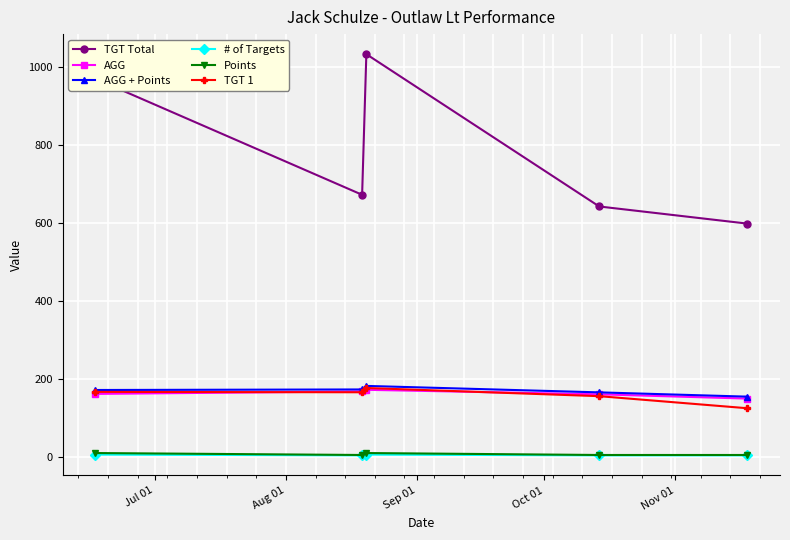

What is the value of the TGT 1 point at the 1st from the left?

167.0